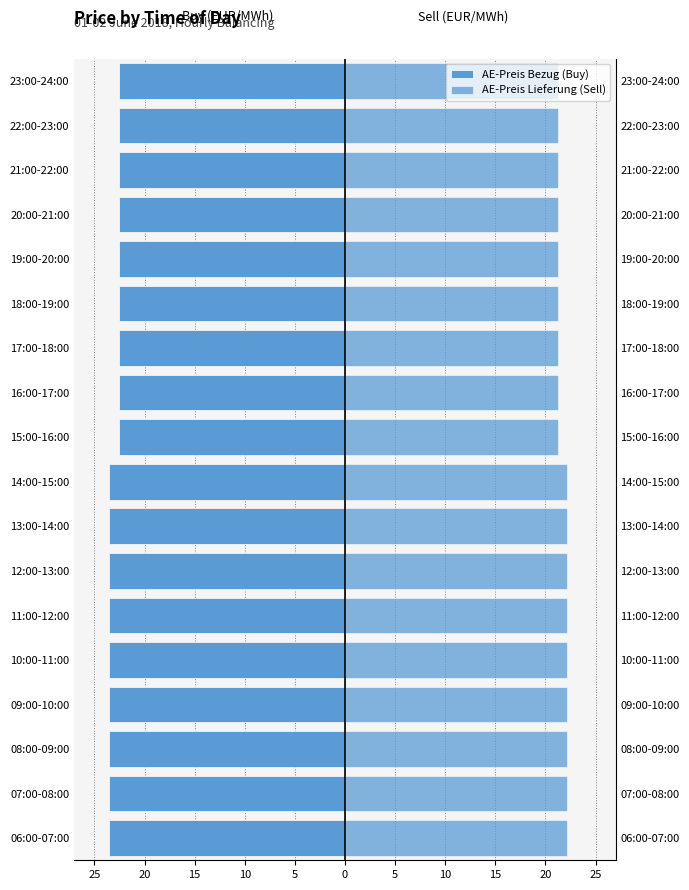

How many bars are there in total?

36